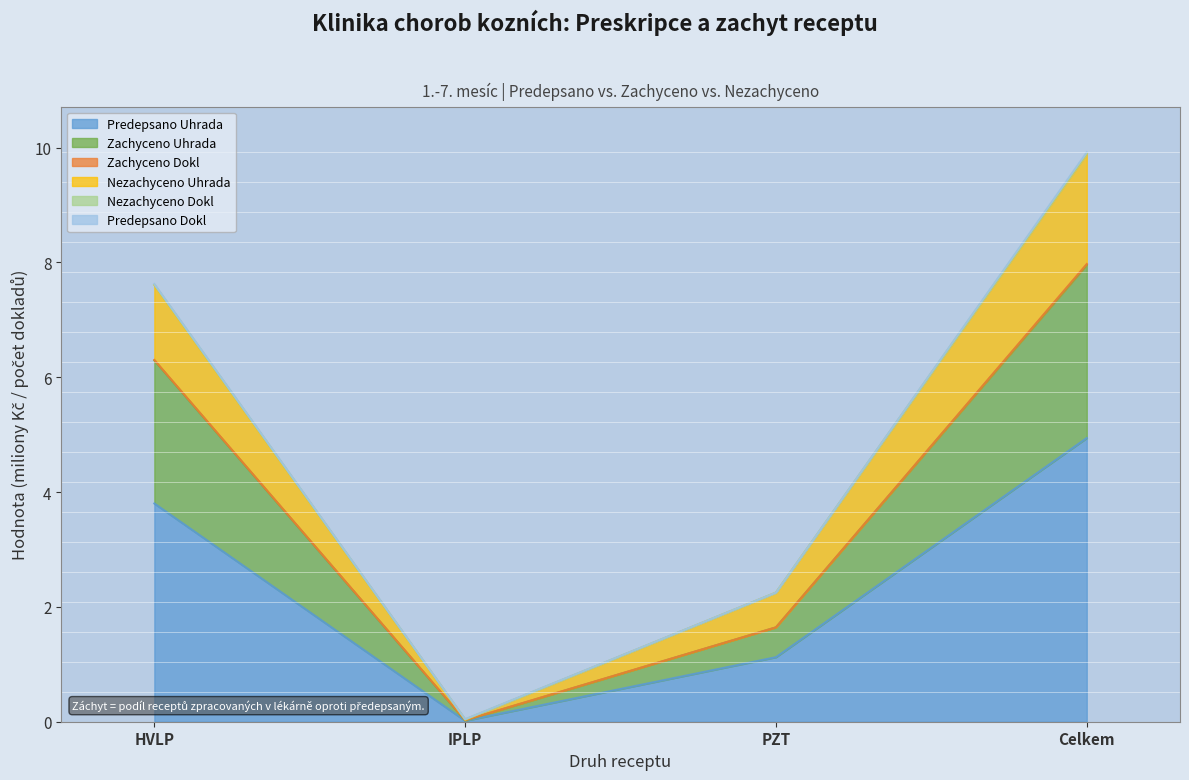

At how many categories does at least one series exceed 3?

2